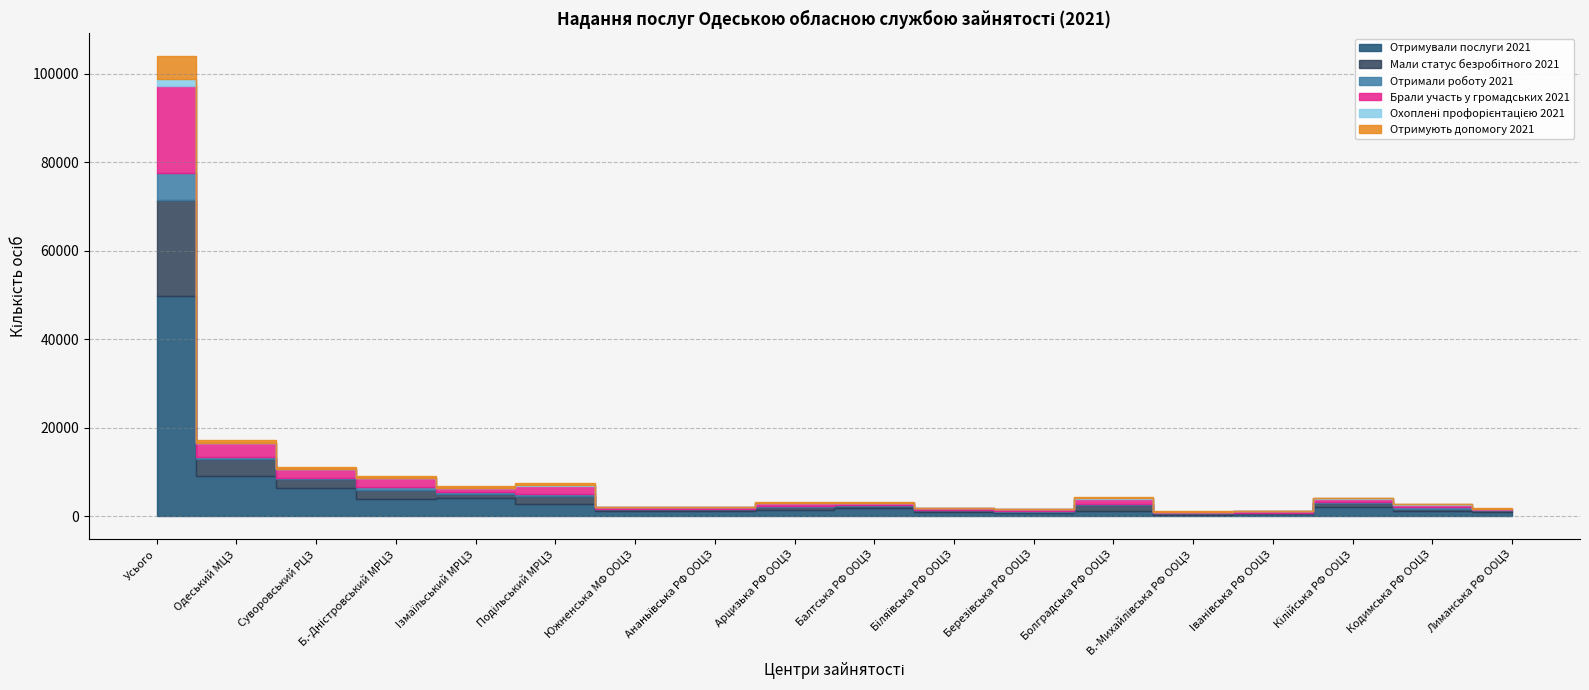

Does the chart display data point markers on the line(s)?

No